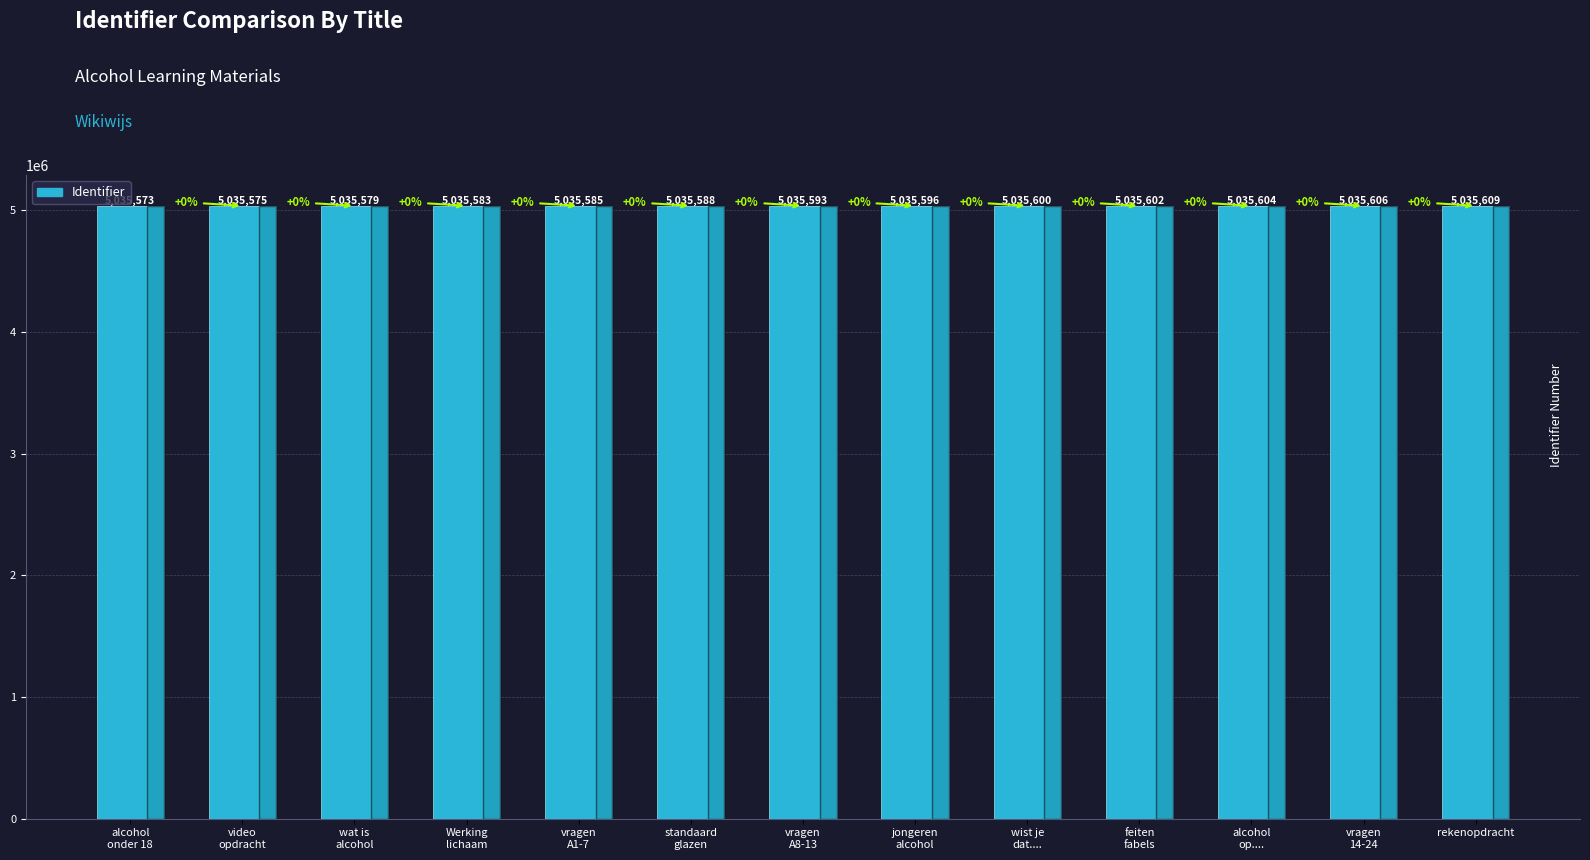

What is the change in value from wat is
alcohol to vragen
A1-7?

+6